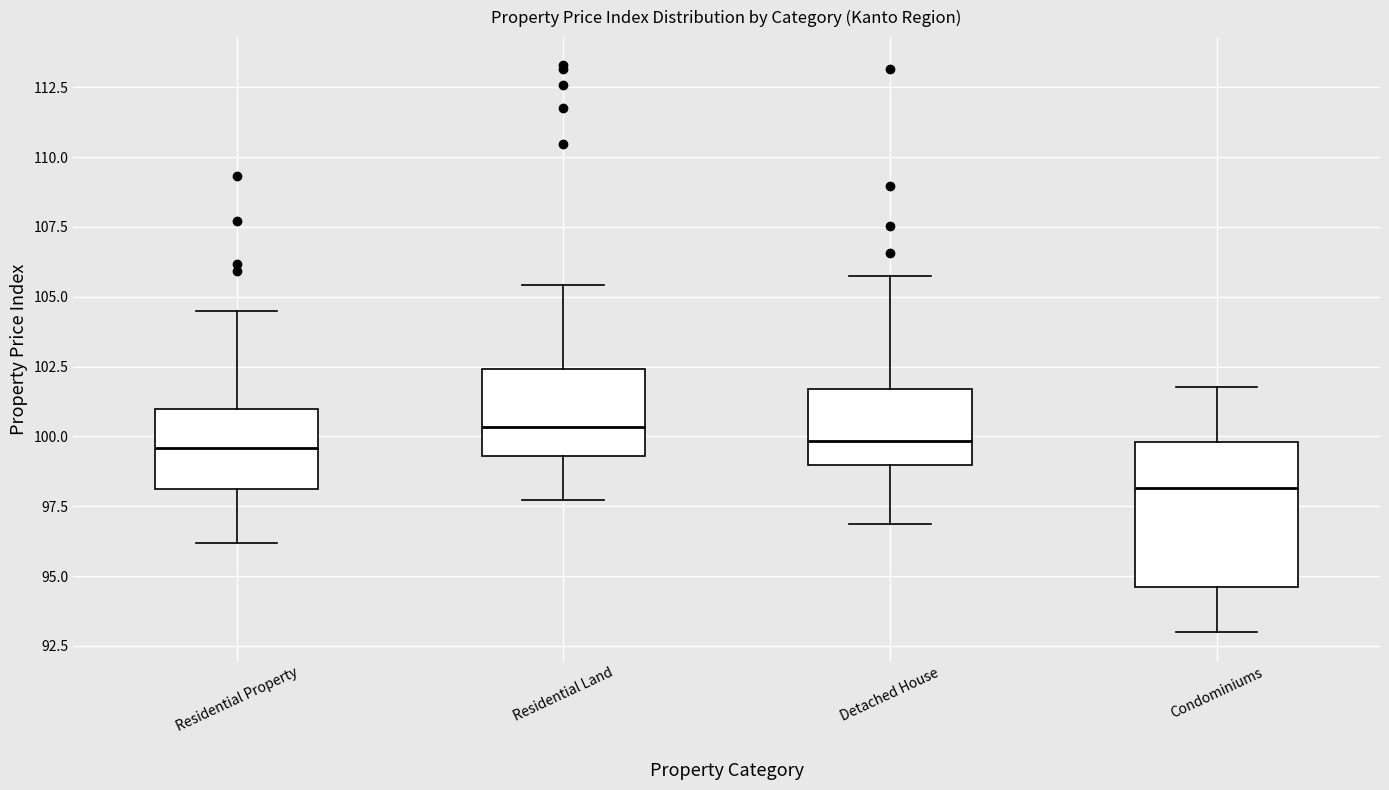

Which box's median line is the lowest?

Condominiums